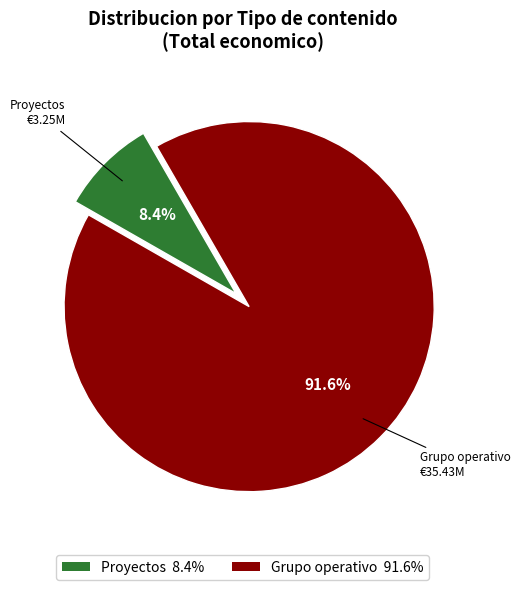

Is there any slice that represents more than half of the pie?

Yes